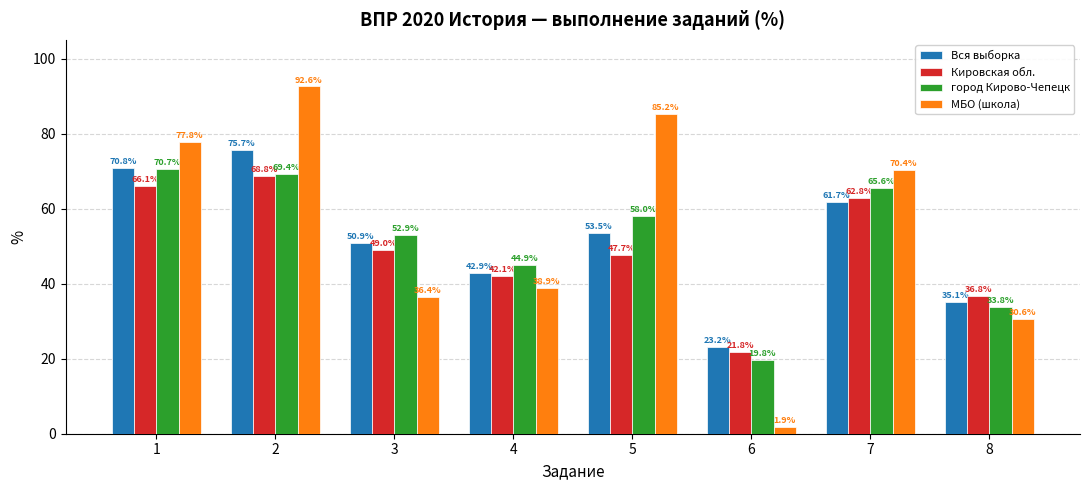

True or false: город Кирово-Чепецк has a value of 58.0 at 5.

True